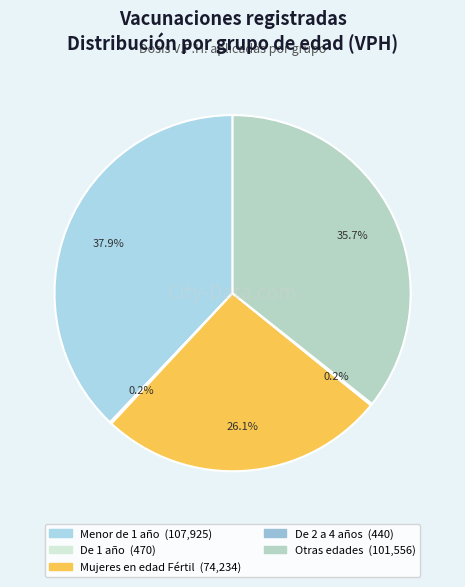

Rank the categories by value from lowest to highest.

De 2 a 4 años, De 1 año, Mujeres en edad Fértil, Otras edades, Menor de 1 año